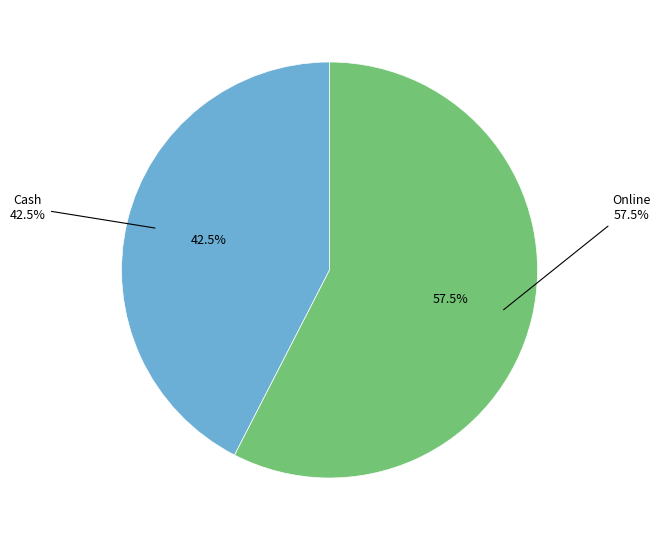

Combined, do Cash and Online account for over 50%?

Yes